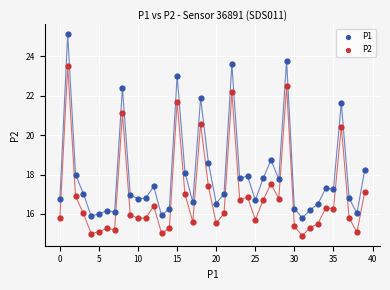

Across all series, what Y value is closest to 20?

20.4